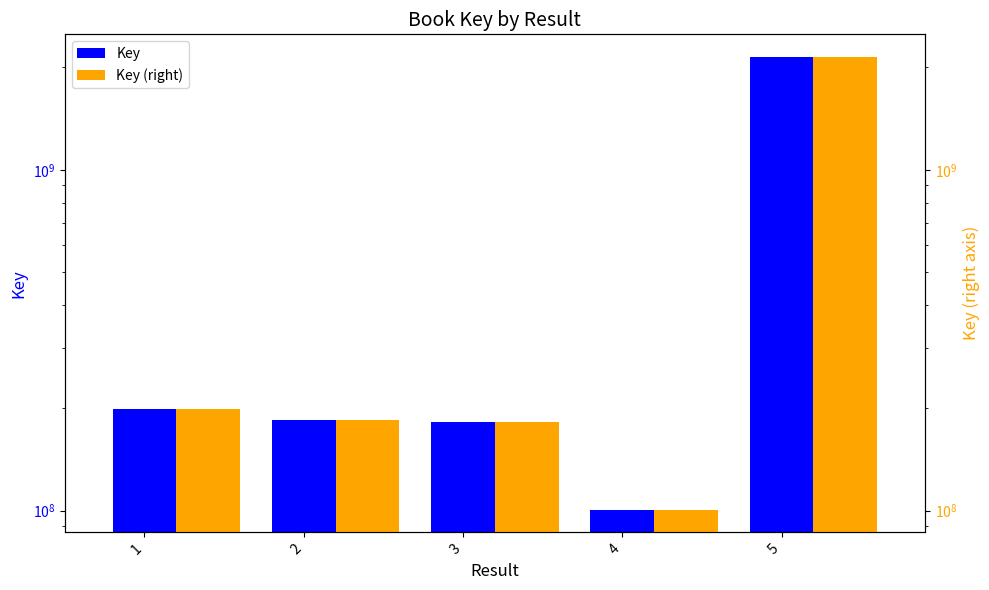

At which category is the sum across all series the highest?

5